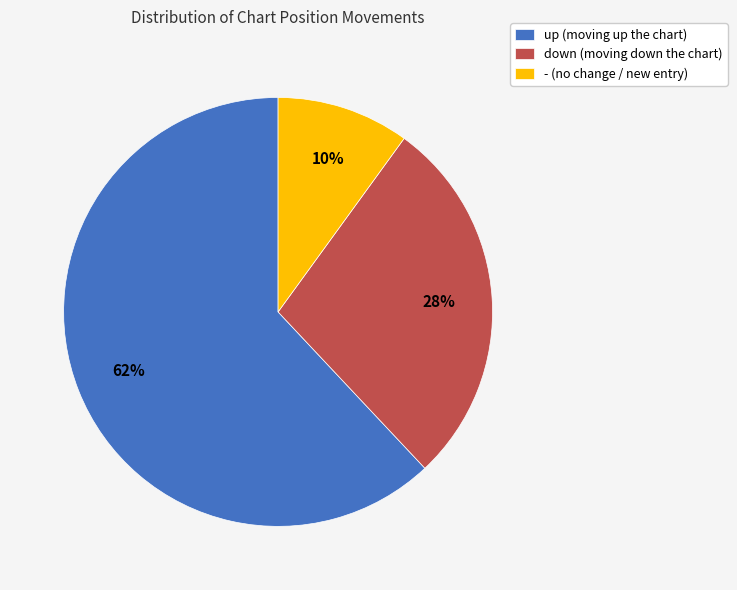

Does up account for over 50% of the chart?

Yes